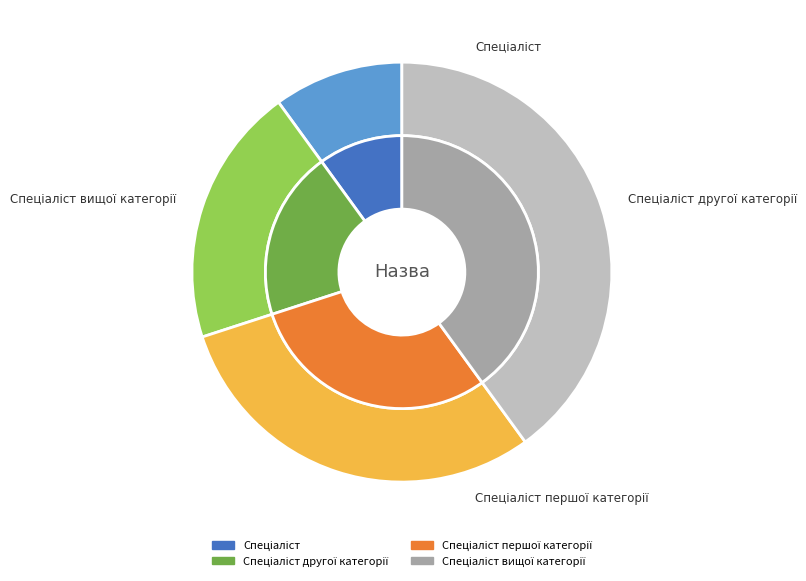

Count the number of slices in the pie.

4